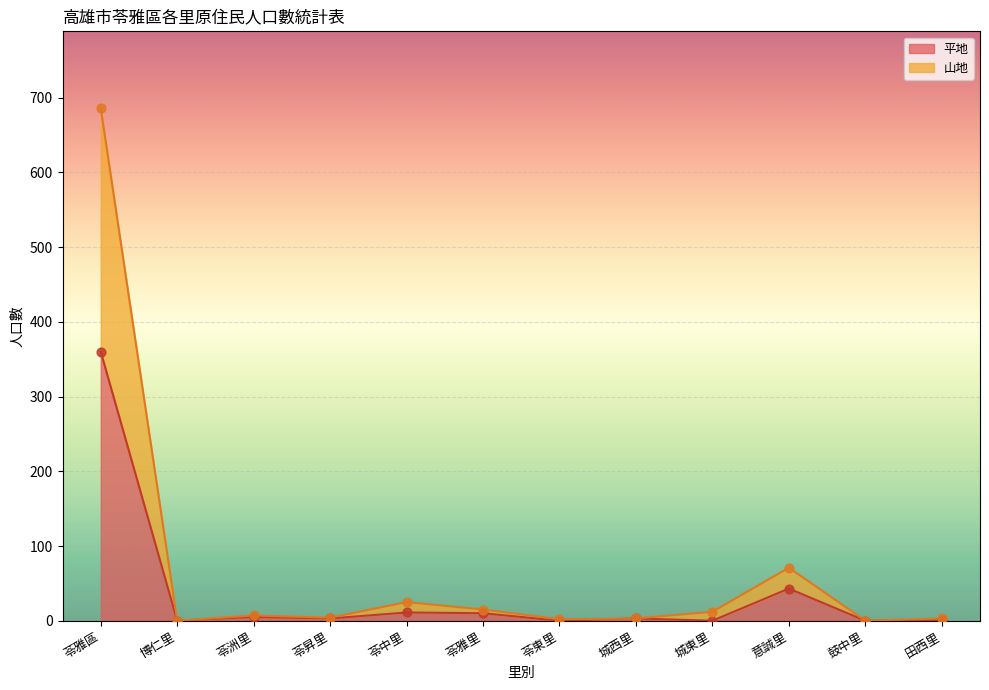

Is the value of 平地 at 鼓中里 greater than the value of 山地 at 意誠里?

No